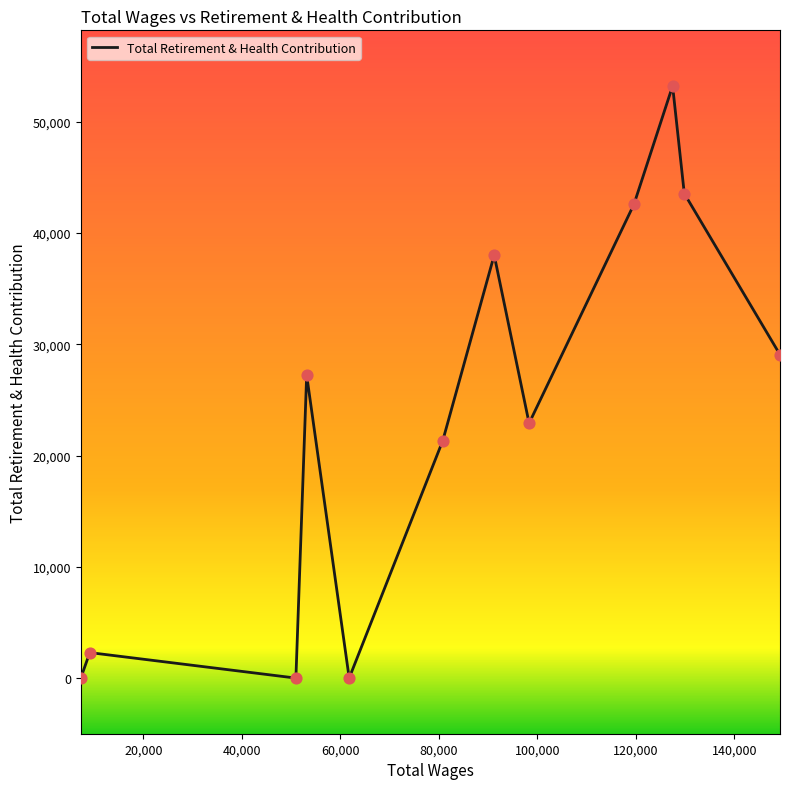

What is the greatest value displayed?

53212